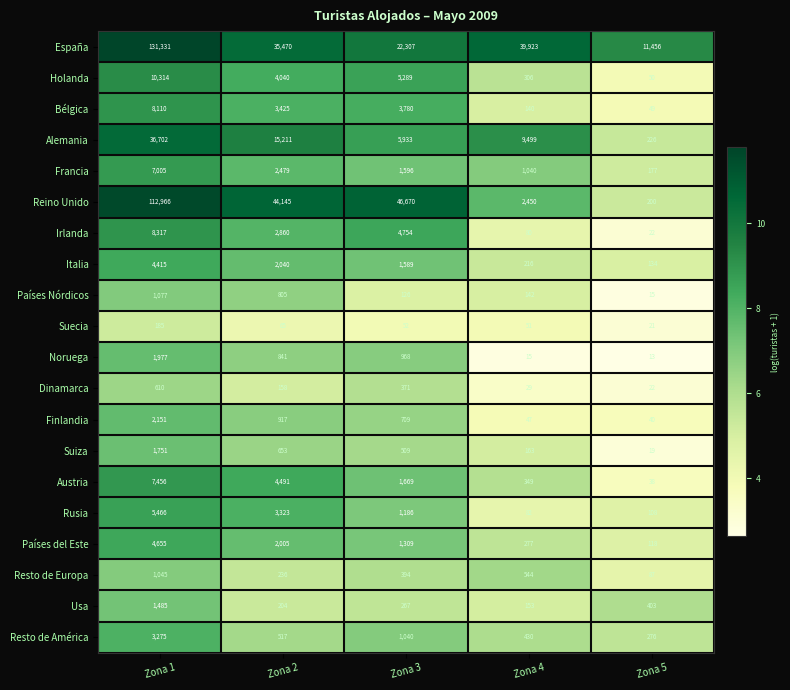

At which label is Irlanda closest to 4169?

Zona 3